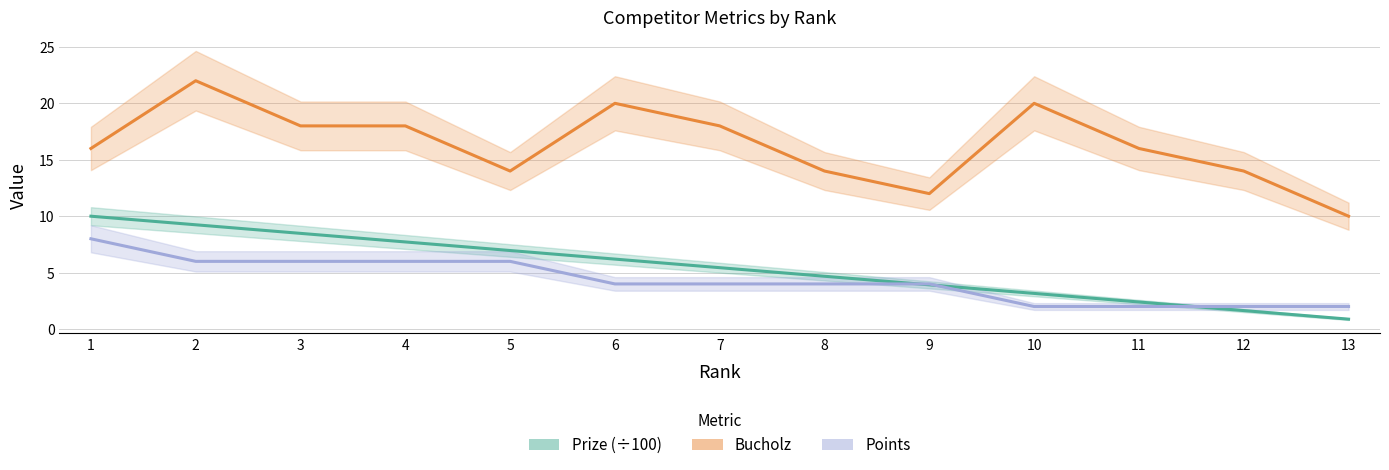

What is the maximum value shown in the chart?

22.0